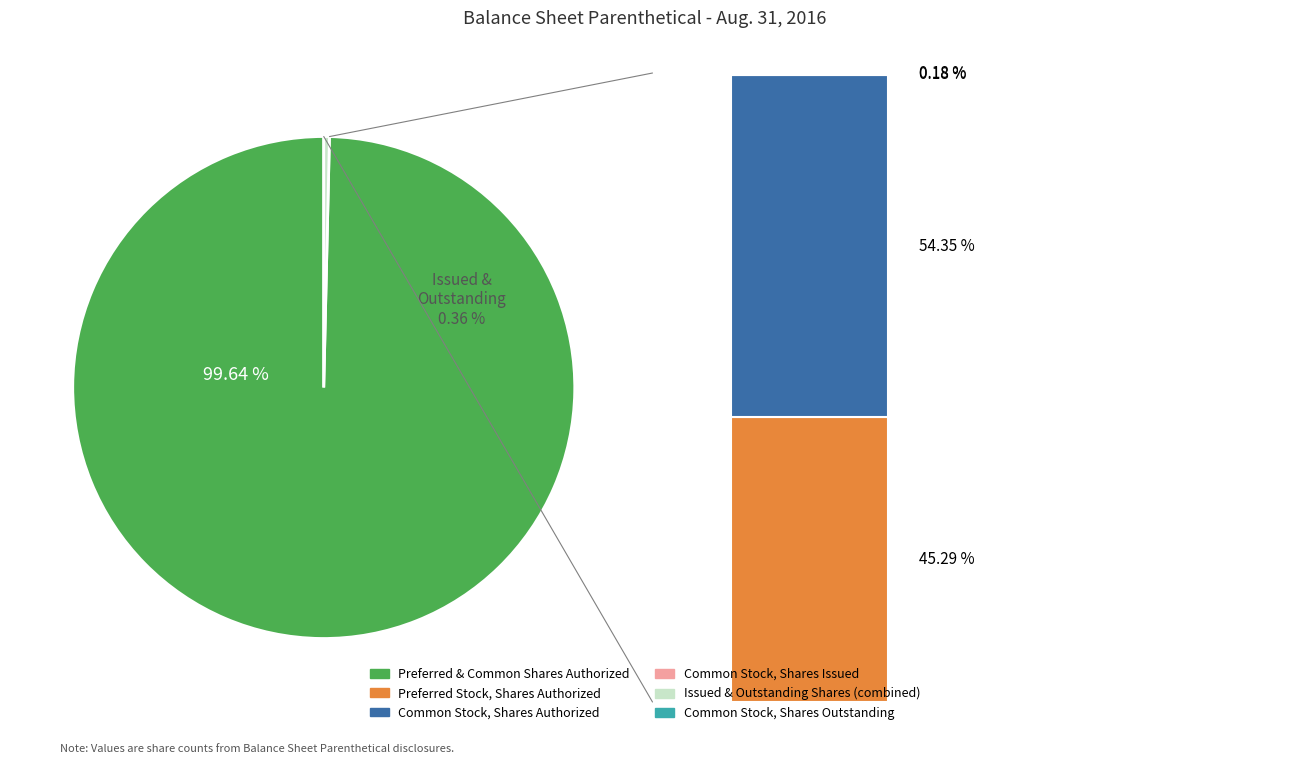

To the nearest percent, what is the average slice percentage?

25%